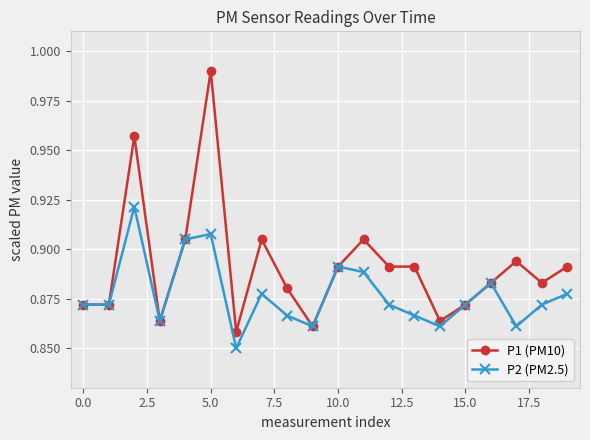

At how many categories does at least one series exceed 0?

20